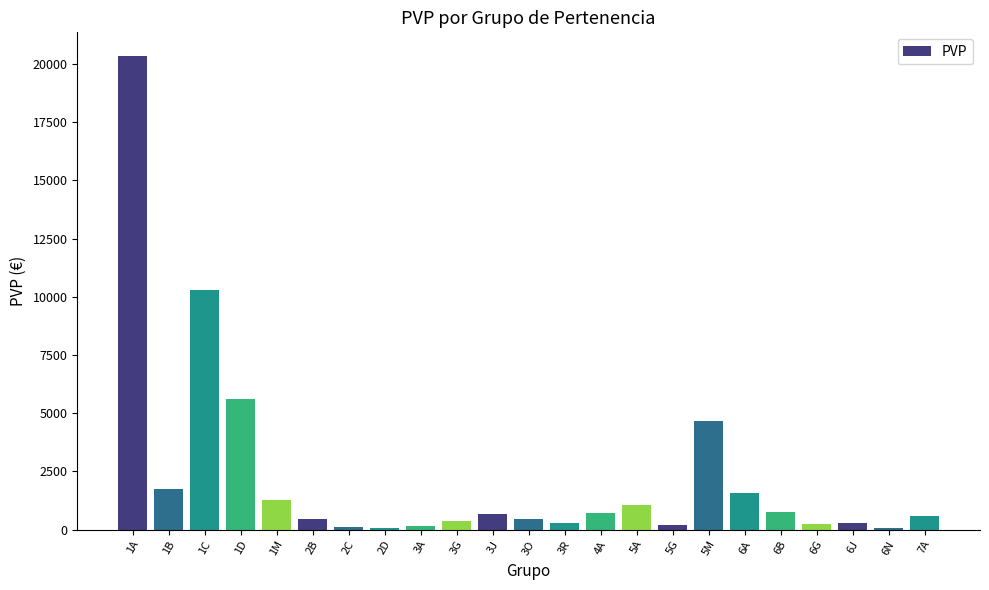

What position from the right is 5A?

9